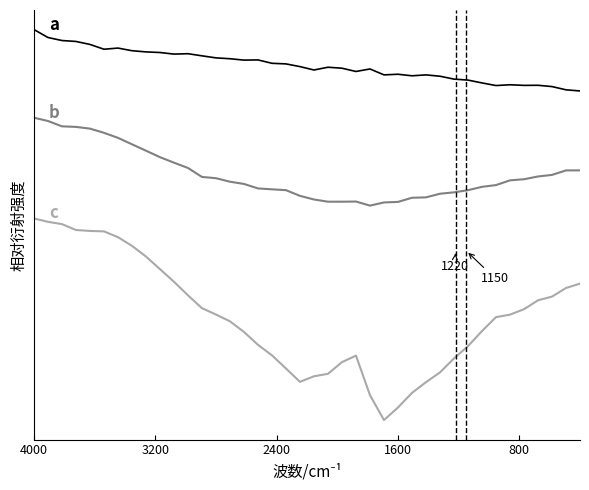

True or false: a and c intersect in this chart.

False